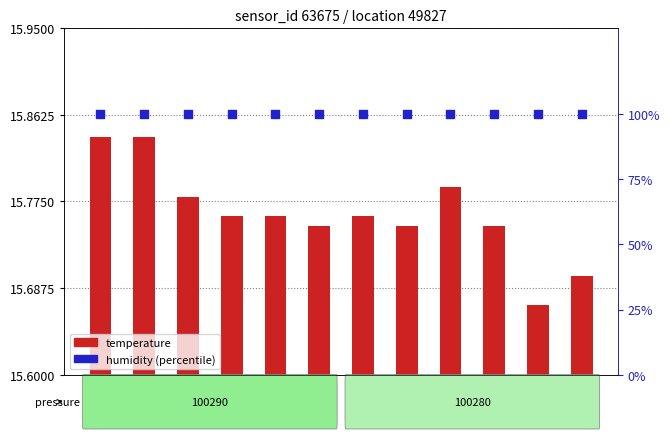

What are all the series names shown in the legend?

temperature, humidity